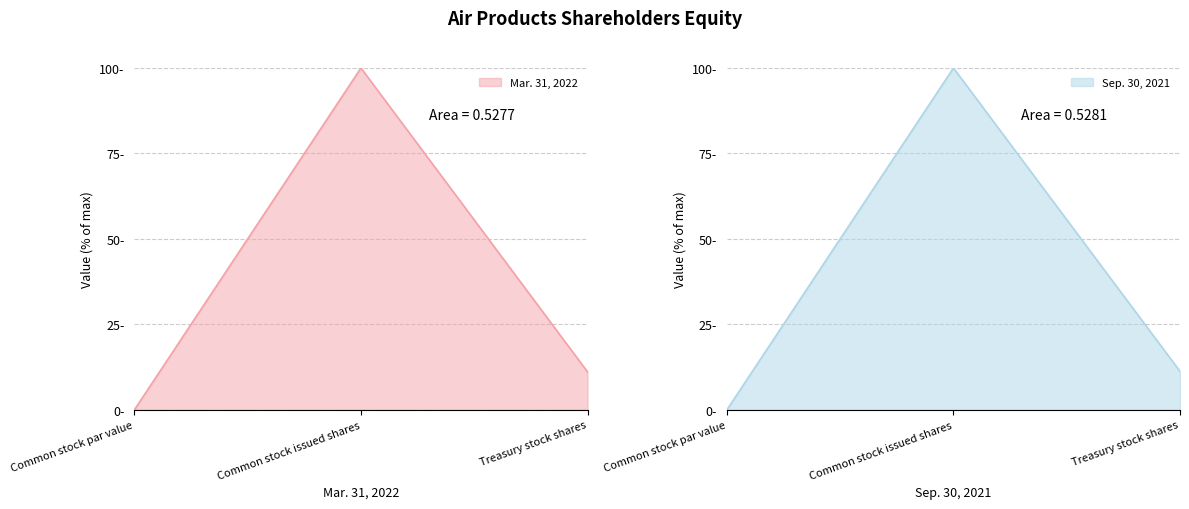

What is the sum of the Sep. 30, 2021 values at Treasury stock shares and Common stock issued shares?

111.2